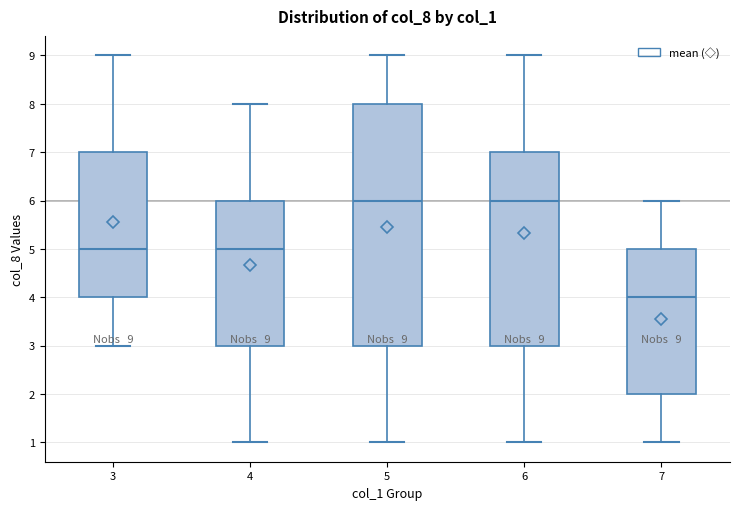

Which box has the lowest median line?

7